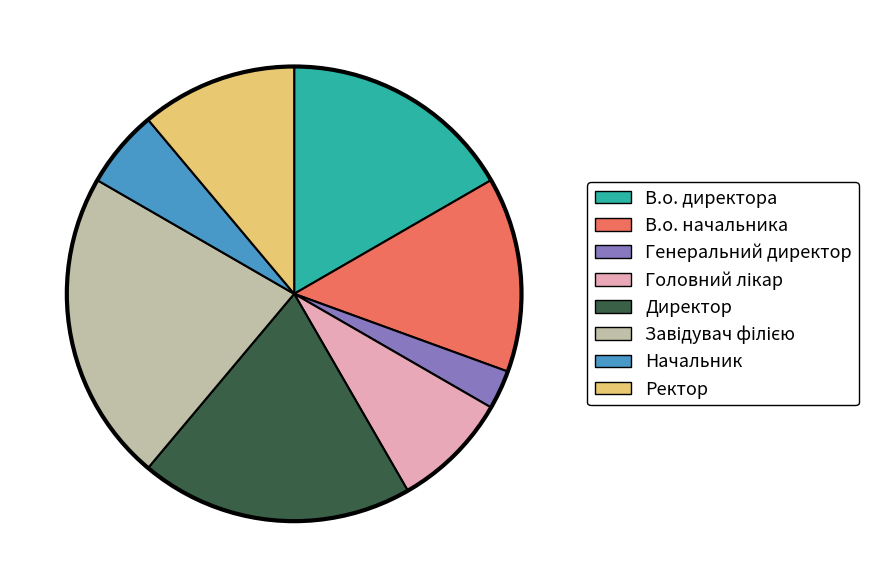

Is Директор the majority of the pie?

No